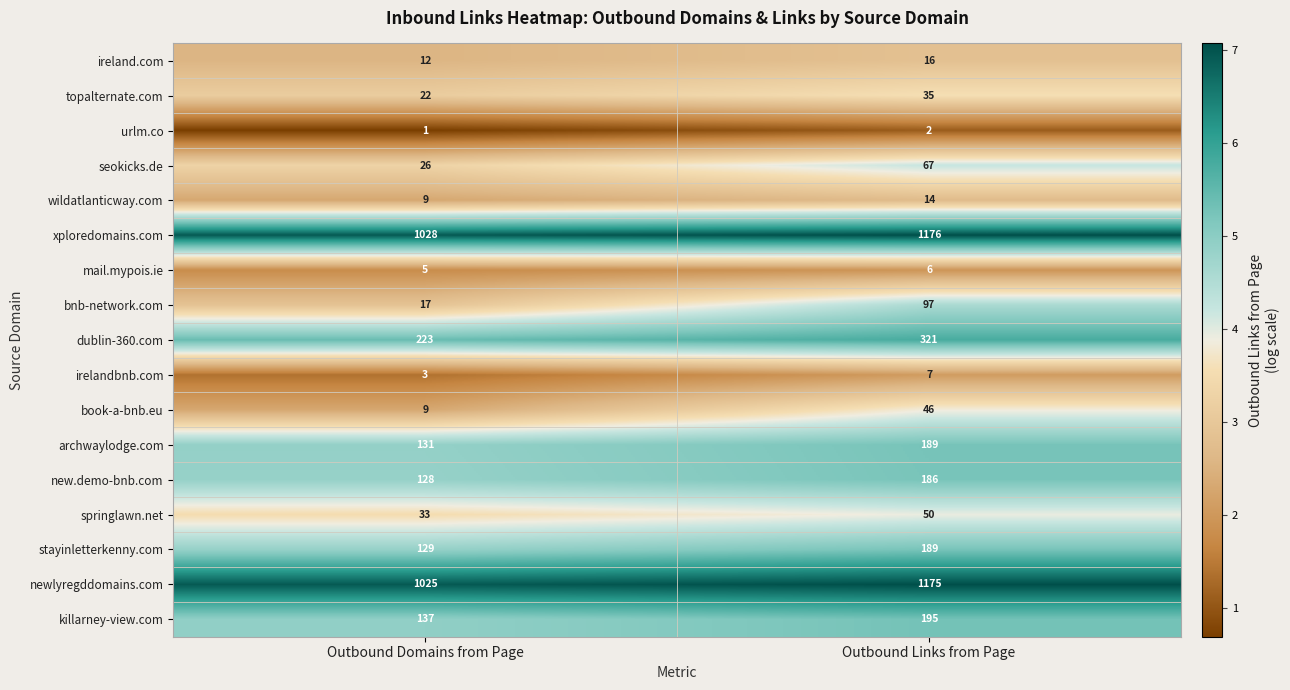

True or false: seokicks.de has a value of 112 at Outbound Links from Page.

False